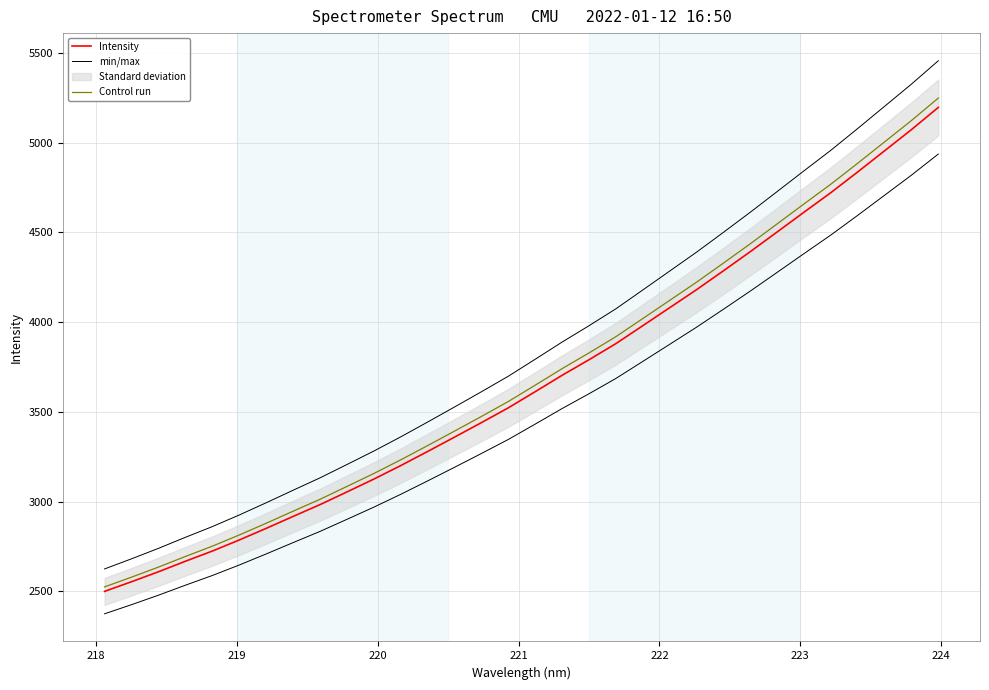

Rank the series by their maximum value, from lowest to highest.

Intensity, Control run, min/max